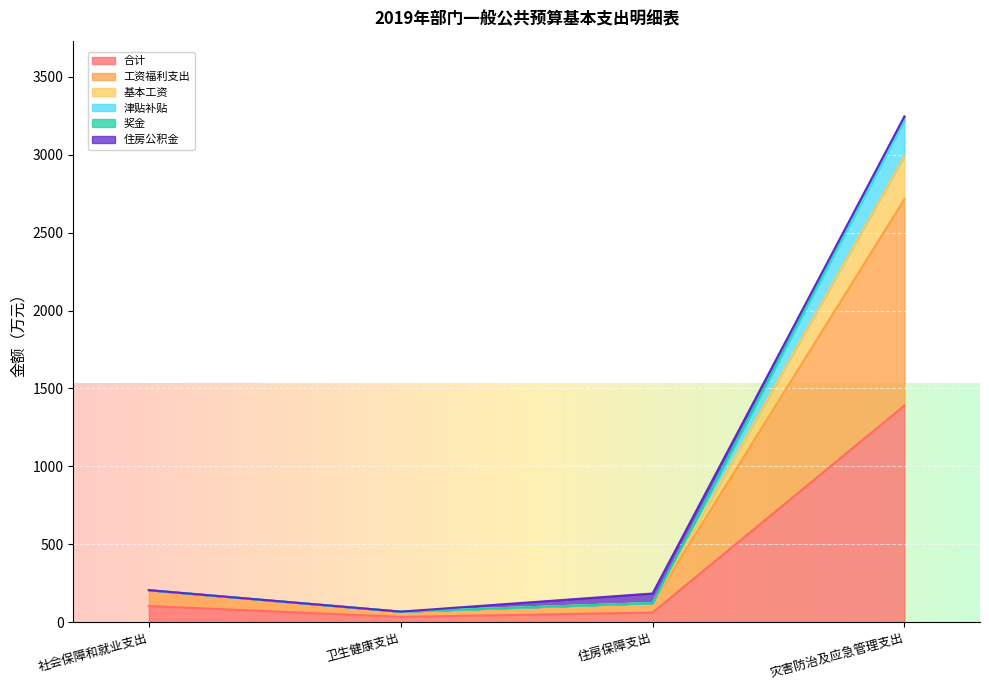

What is the maximum value for 合计?

1390.2